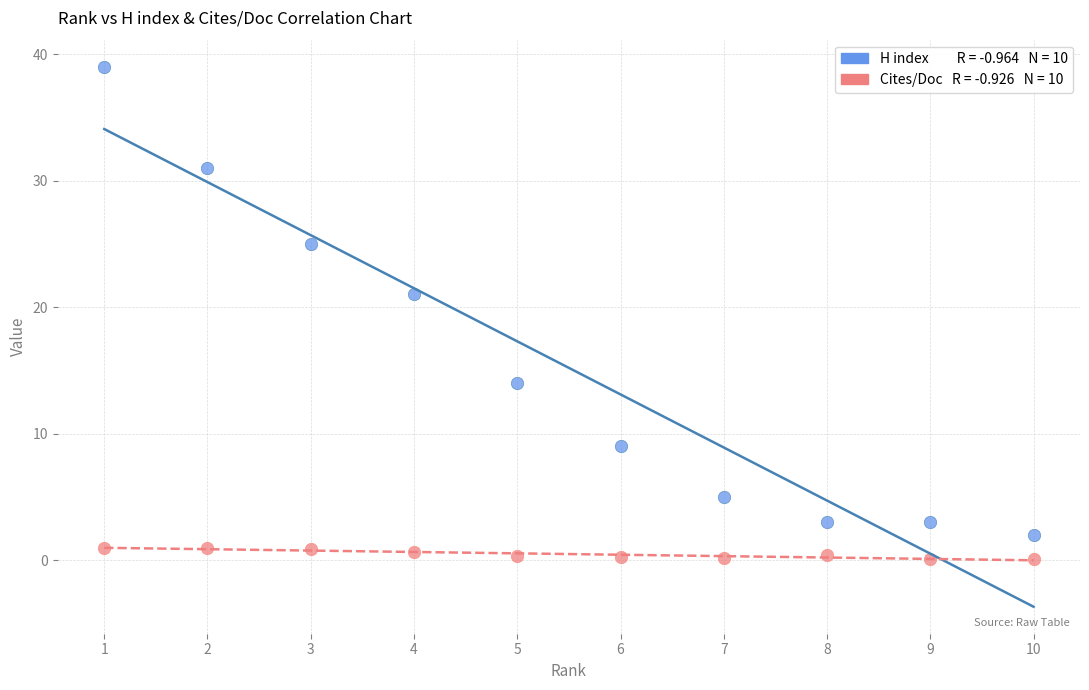

Across all data points, what is the range of Y values (max minus min)?

38.9